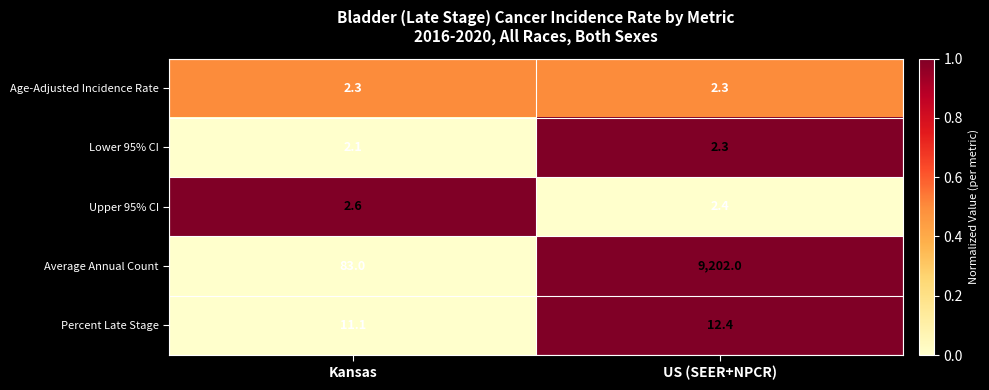

Reading right to left, what are all the values shown in this chart?

Age-Adjusted Incidence Rate: 2.3	2.3
Lower 95% CI: 2.3	2.1
Upper 95% CI: 2.4	2.6
Average Annual Count: 9202.0	83.0
Percent Late Stage: 12.4	11.1